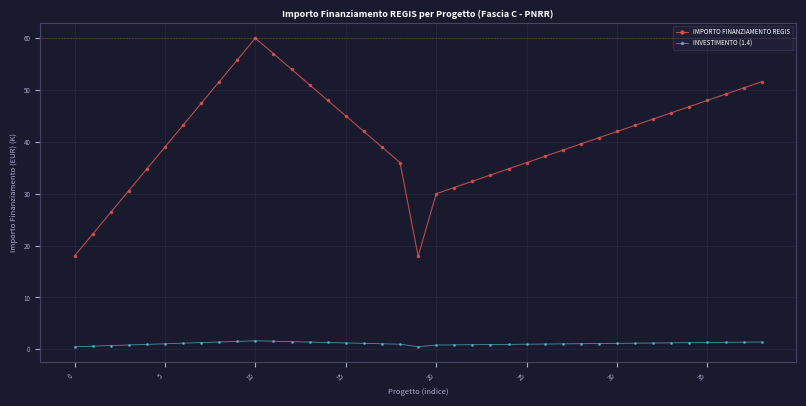

At how many categories does at least one series exceed 24?

36